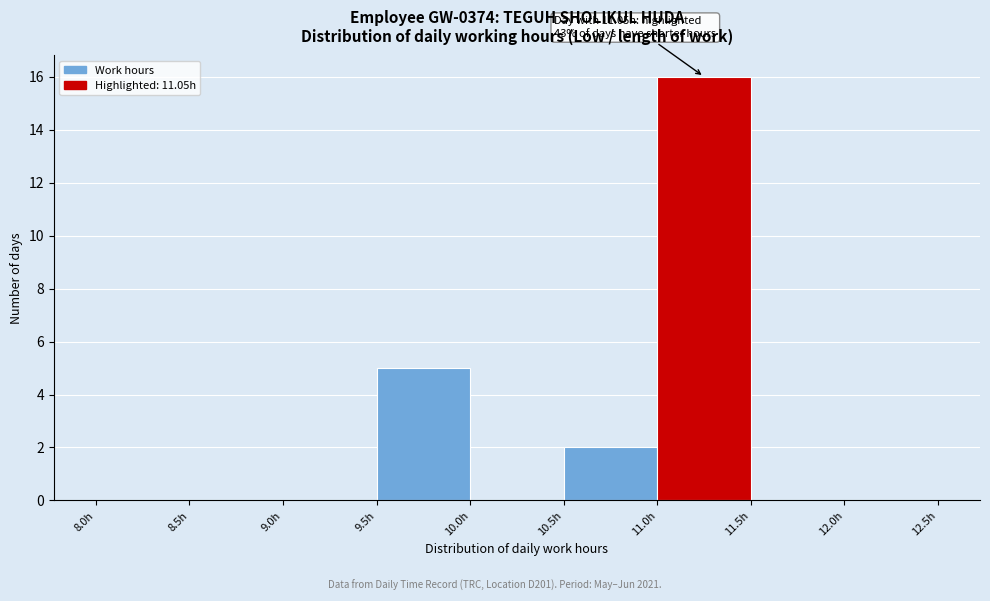

Which range on the x-axis has the tallest bar?

11.0 to 11.5